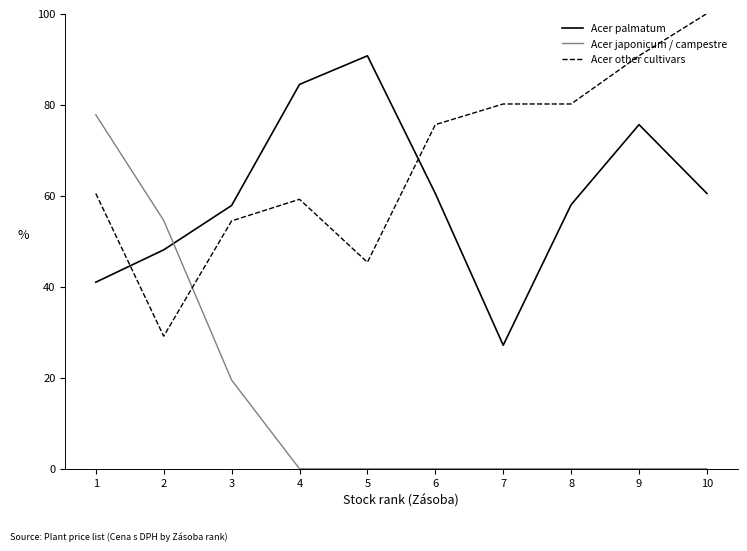

What is the total value across all series at 5?

136.1